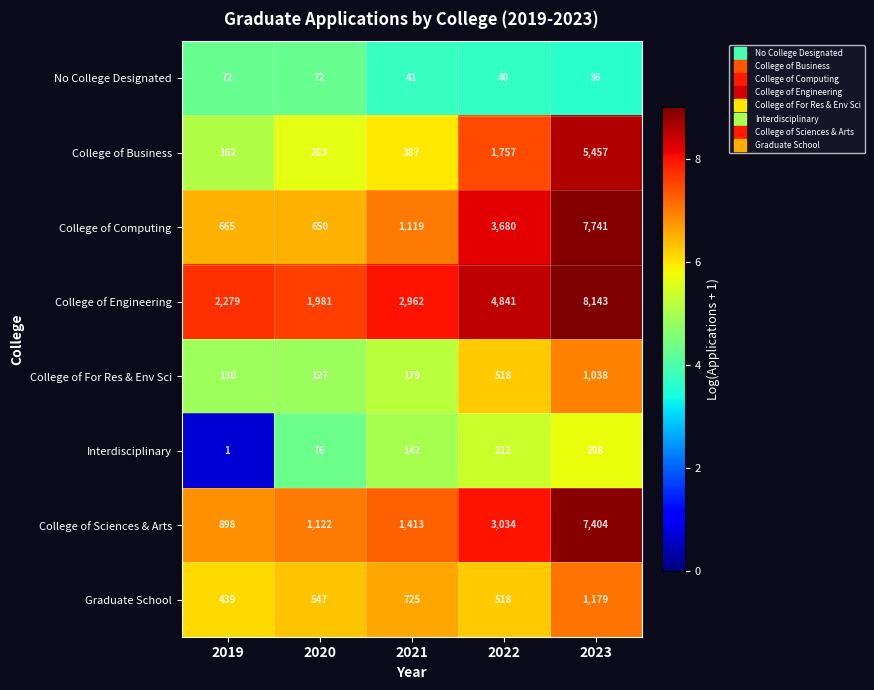

Which series has the largest total across all categories?

College of Engineering